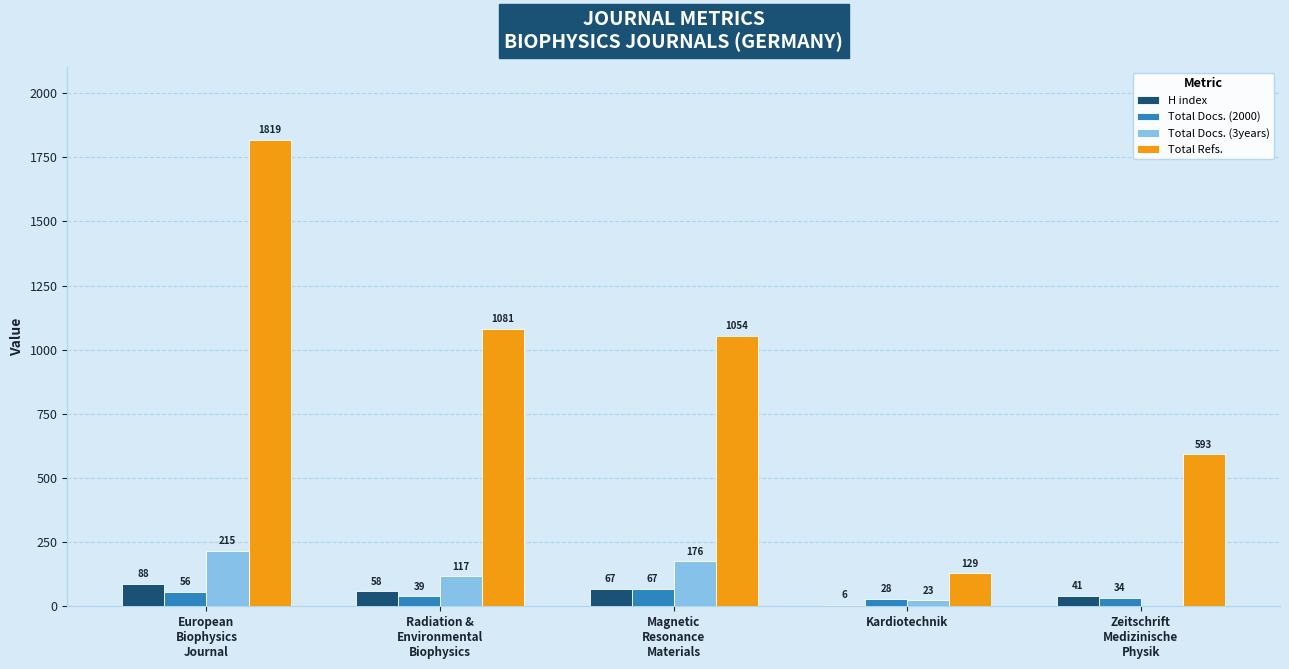

What are all the series names shown in the legend?

H index, Total Docs. (2000), Total Docs. (3years), Total Refs.